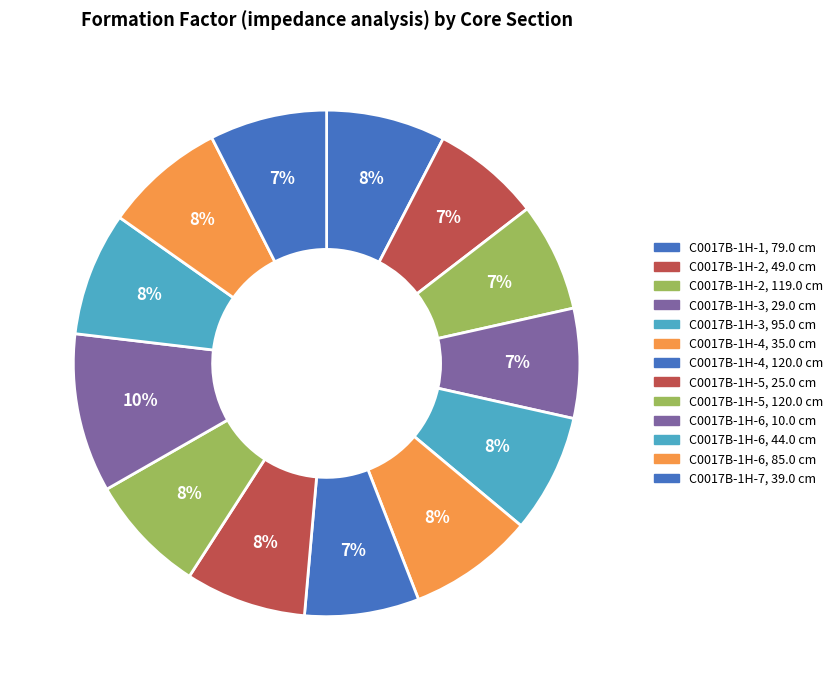

The C0017B-1H-3, 29.0 cm slice represents 2% of the pie. True or false?

False